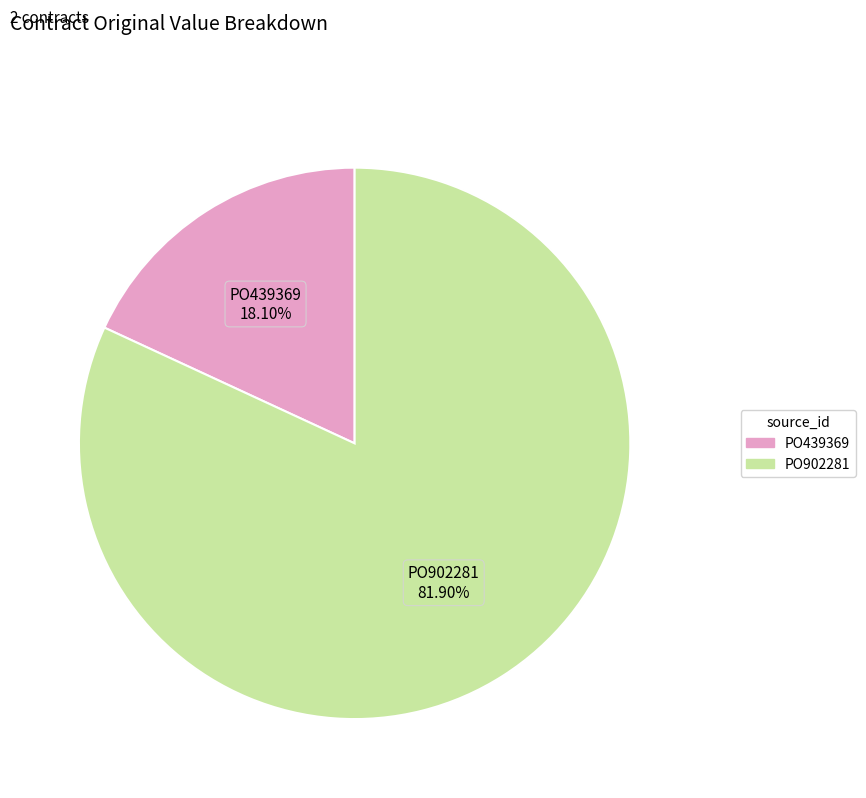

What is the smallest slice in the pie chart?

PO439369